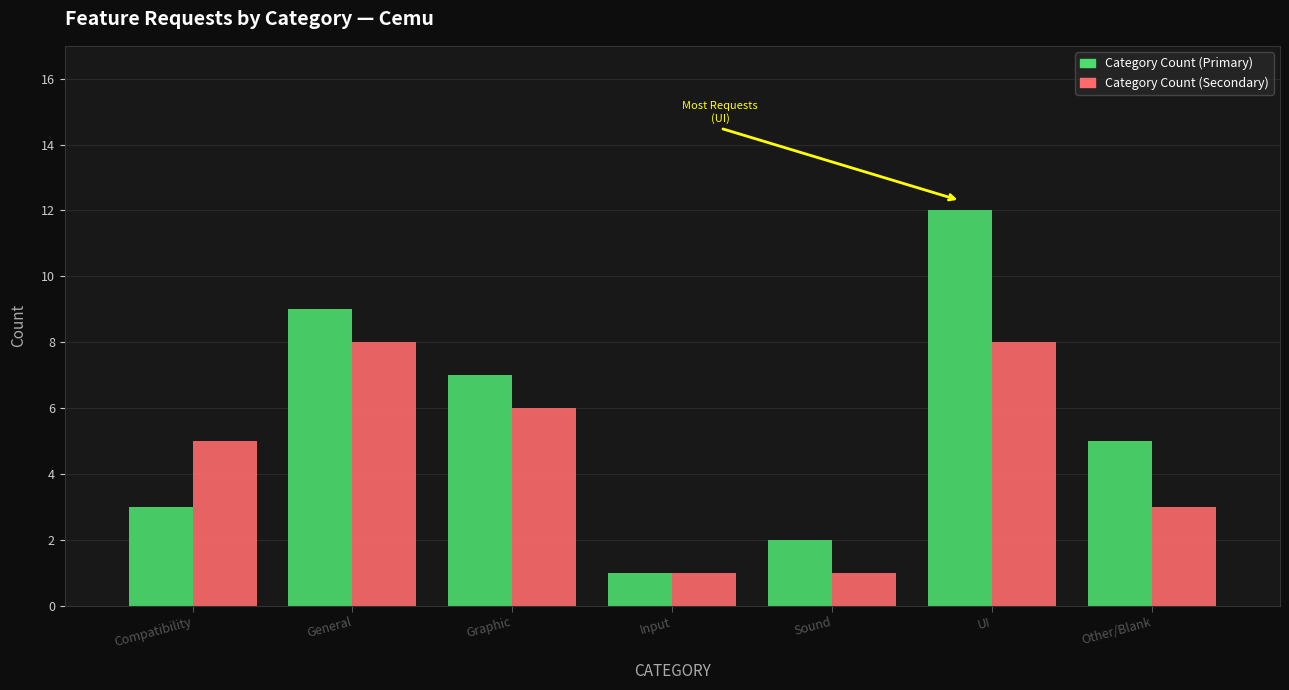

What are all the series names shown in the legend?

Category Count (Primary), Category Count (Secondary)